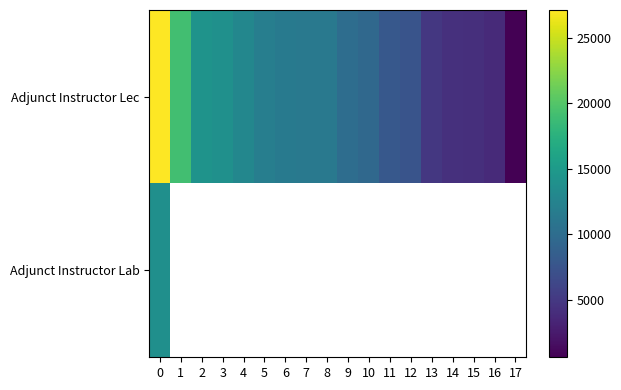

List the labels in order of Adjunct Instructor Lab value, smallest first.

0, 1, 2, 3, 4, 5, 6, 7, 8, 9, 10, 11, 12, 13, 14, 15, 16, 17